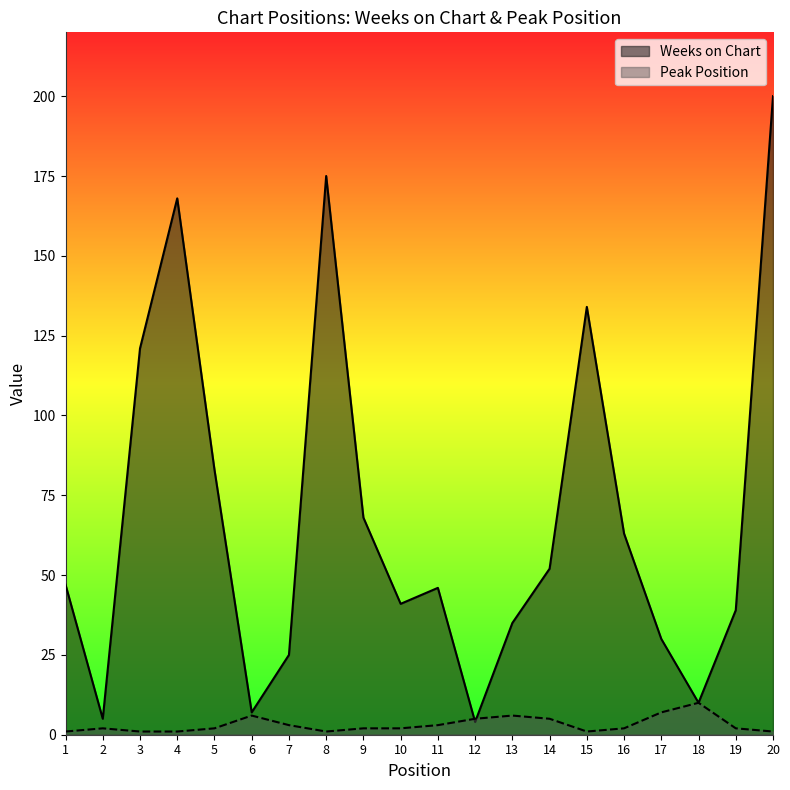

How many values in the Weeks on Chart series exceed 47?

9